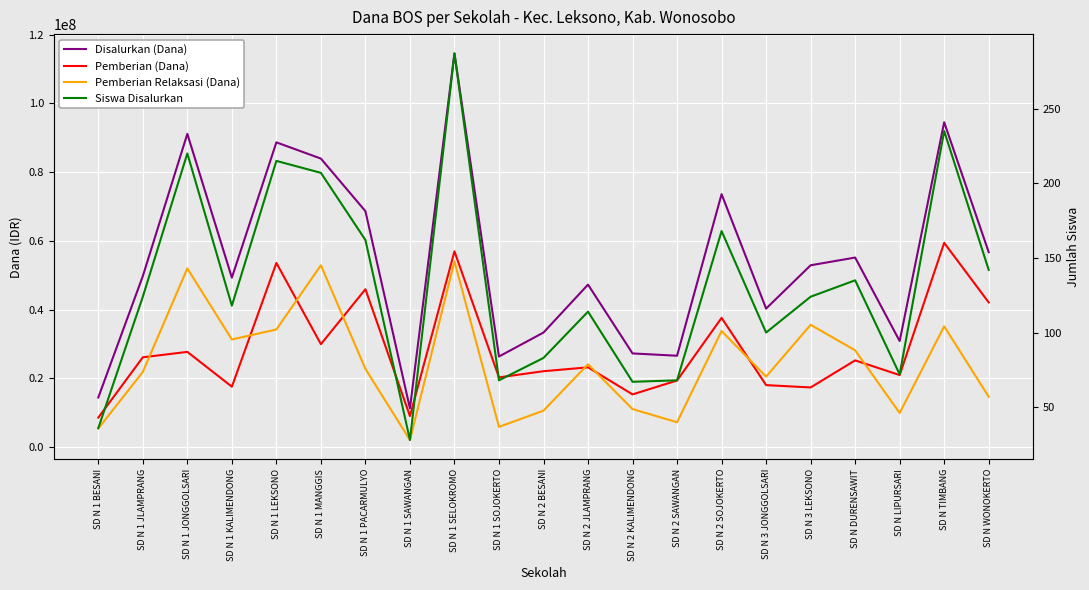

True or false: Siswa Disalurkan and Pemberian Relaksasi (Dana) intersect in this chart.

False